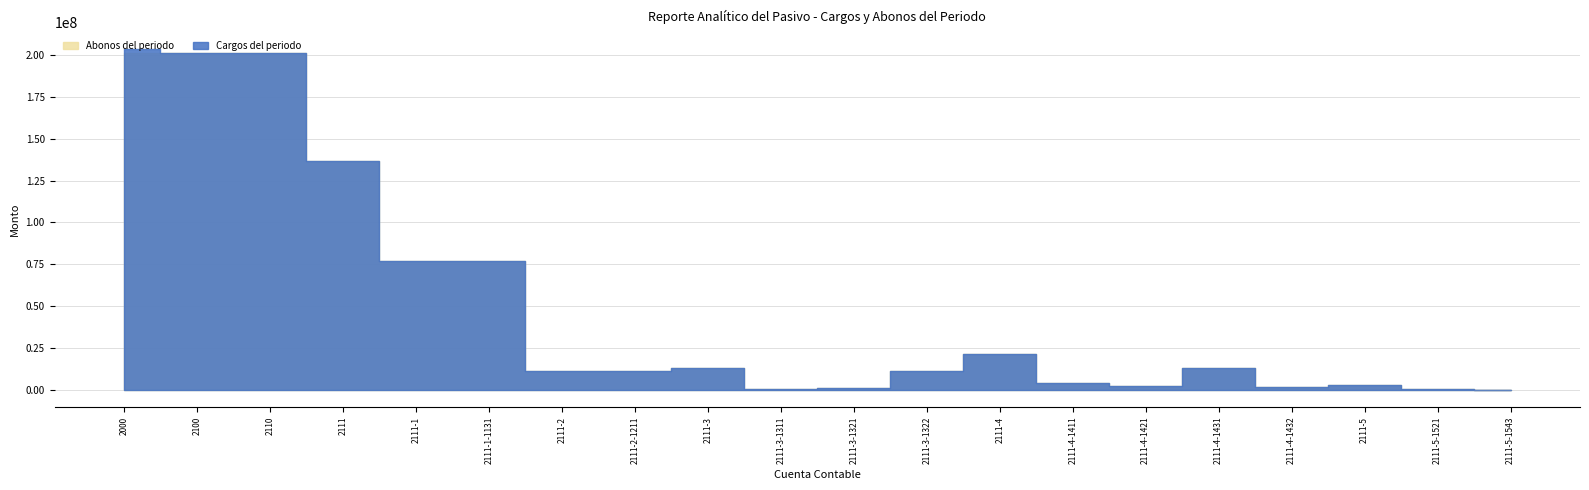

How many lines are shown in the chart?

2